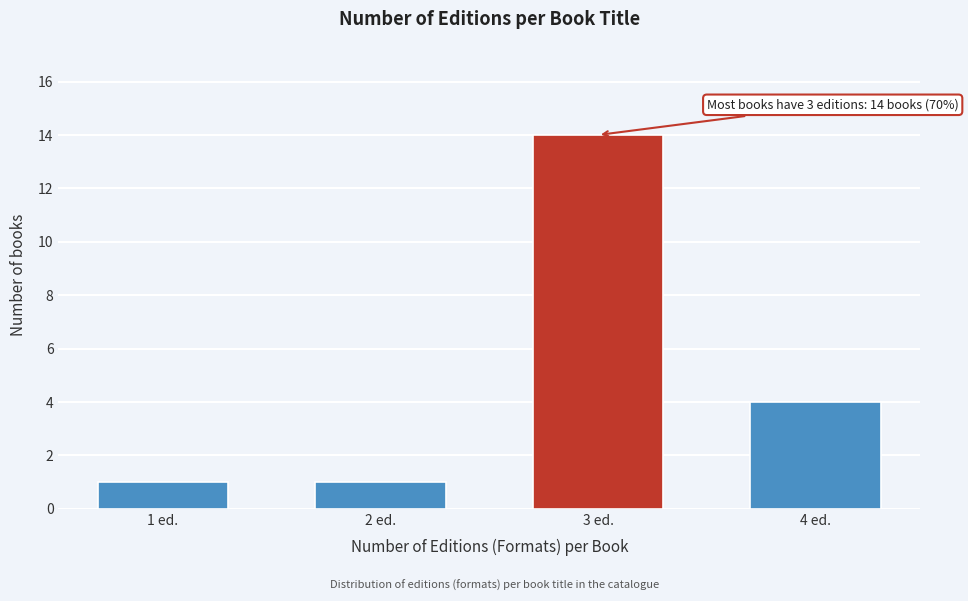

Reading left to right, what are all the values shown in this chart?

1	1	14	4